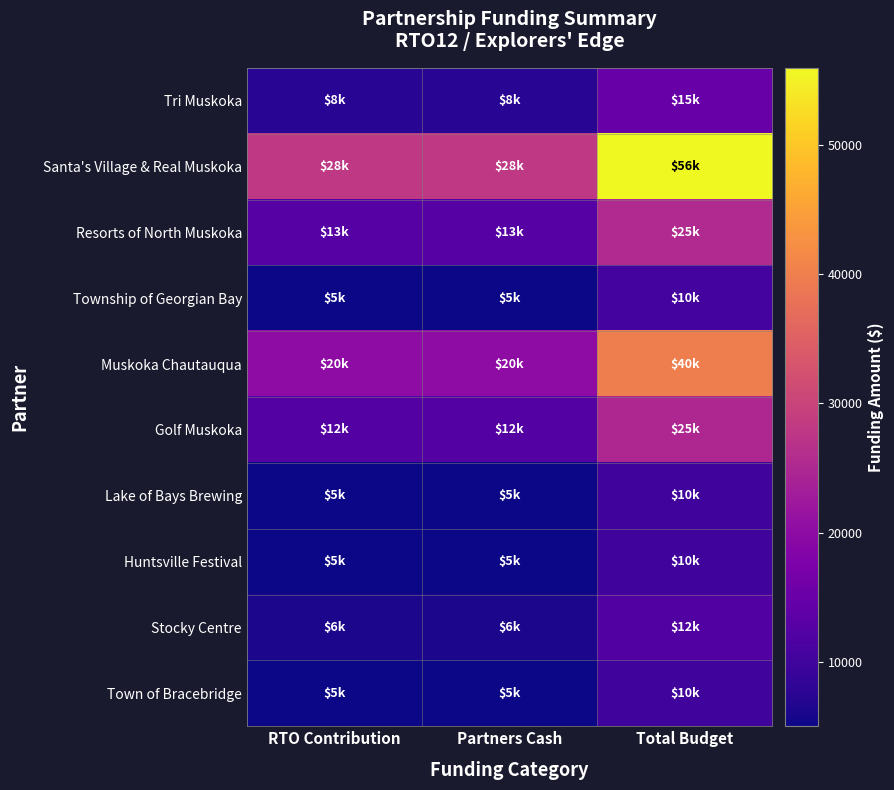

What is the total value across all series at Partners Cash?

106930